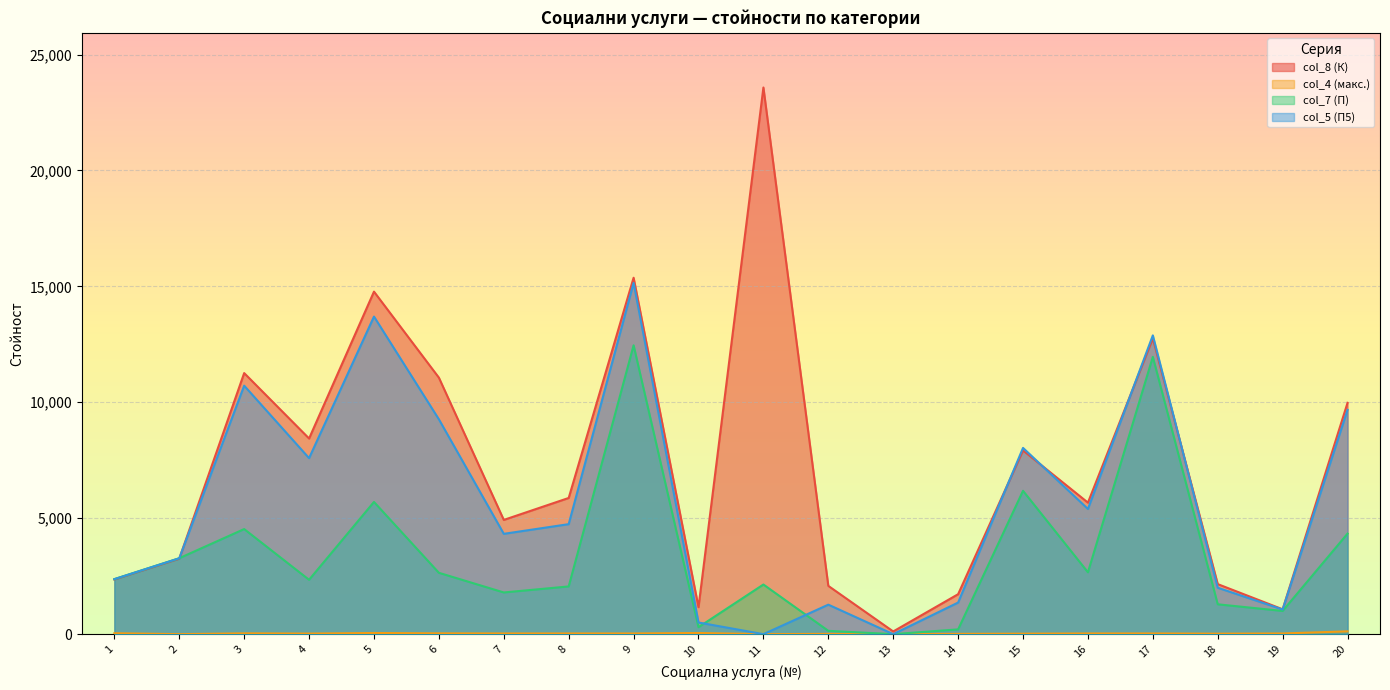

Is the value of col_4 (макс.) at 19 greater than the value of col_8 (К) at 18?

No